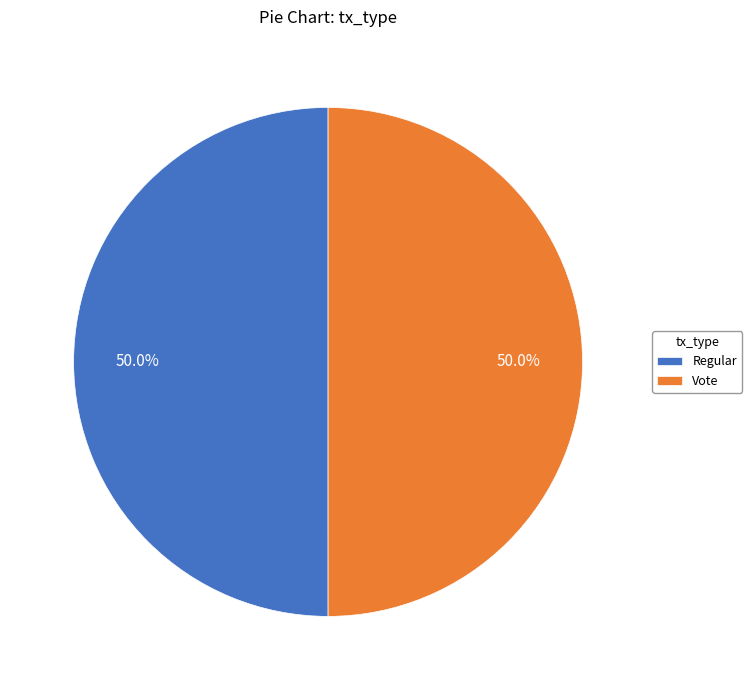

The Regular slice represents 50% of the pie. True or false?

True